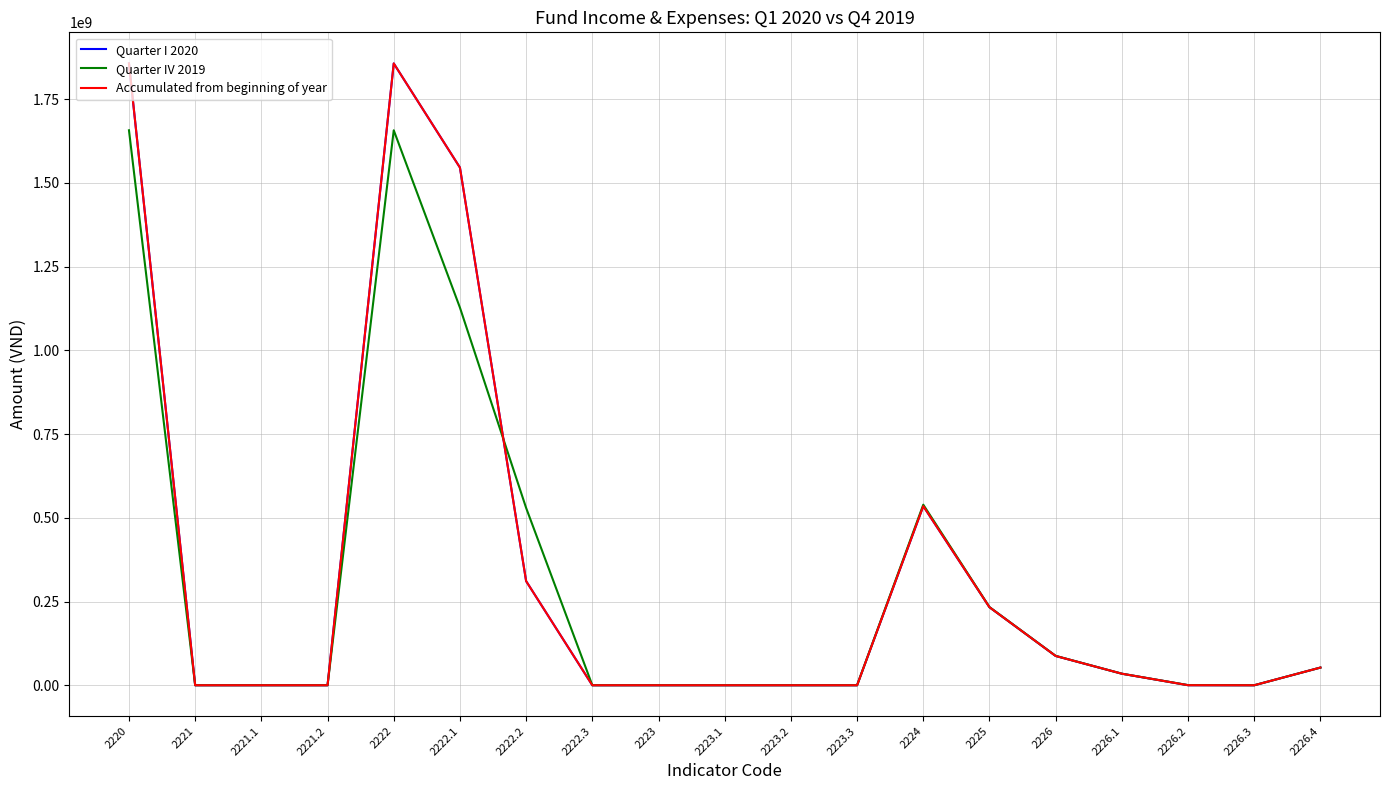

Is this an area chart (filled region under the line)?

No